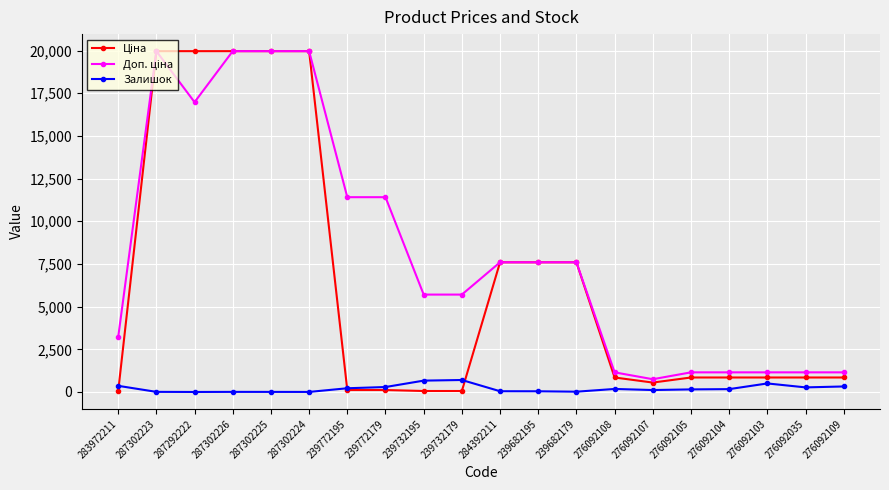

What is the highest value of the Залишок series?

702.0